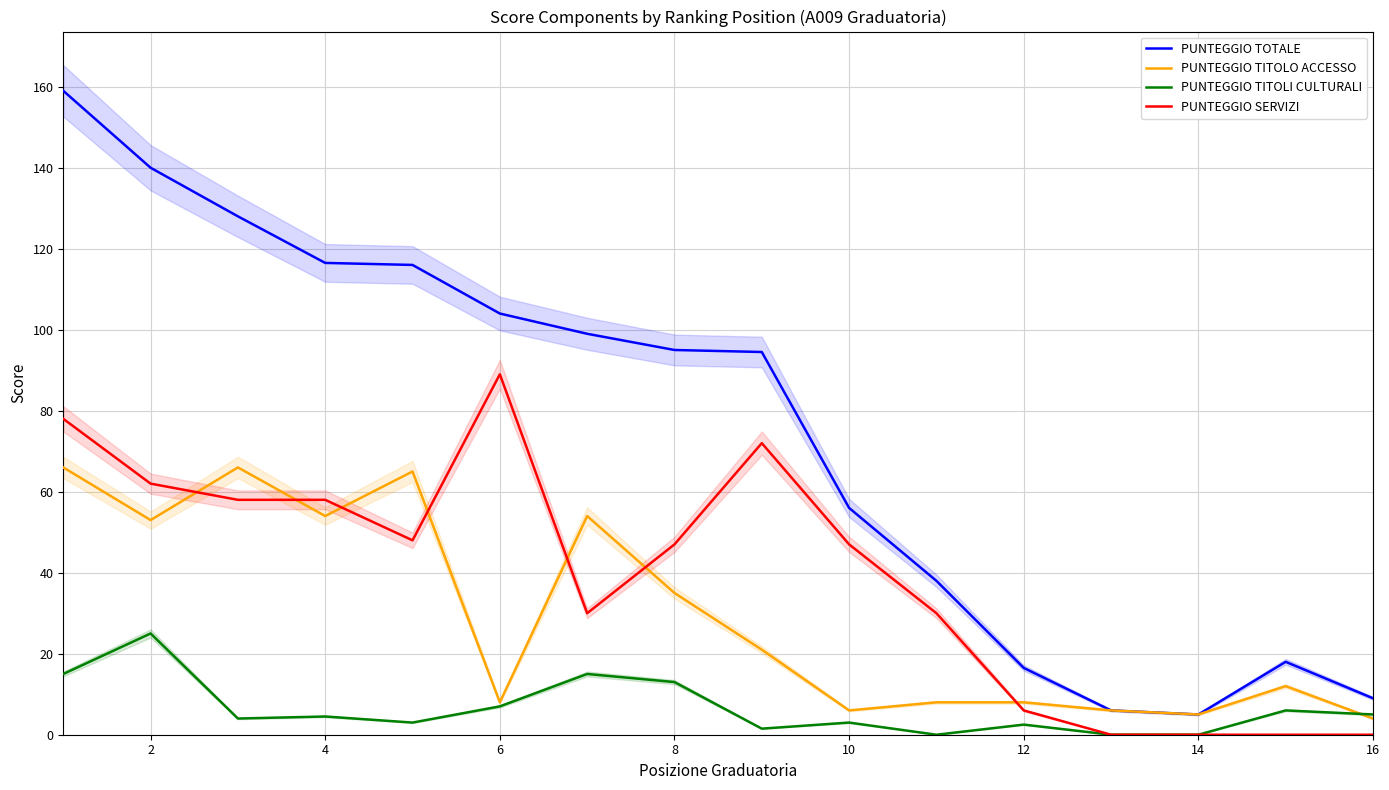

Is it true that PUNTEGGIO TITOLO ACCESSO equals 35.0 at 8?

True